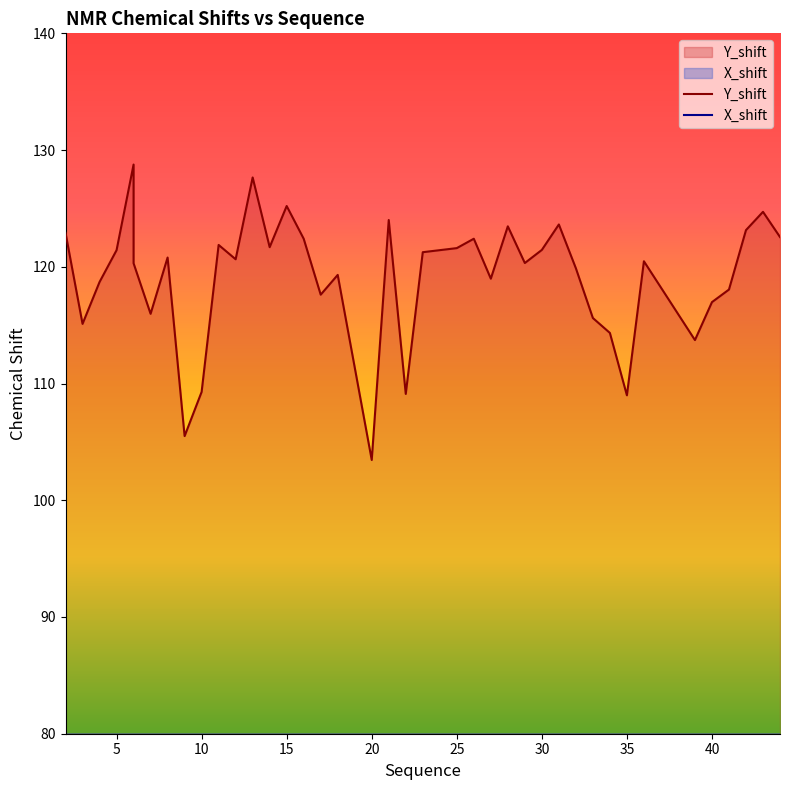

True or false: Y_shift and X_shift intersect in this chart.

False